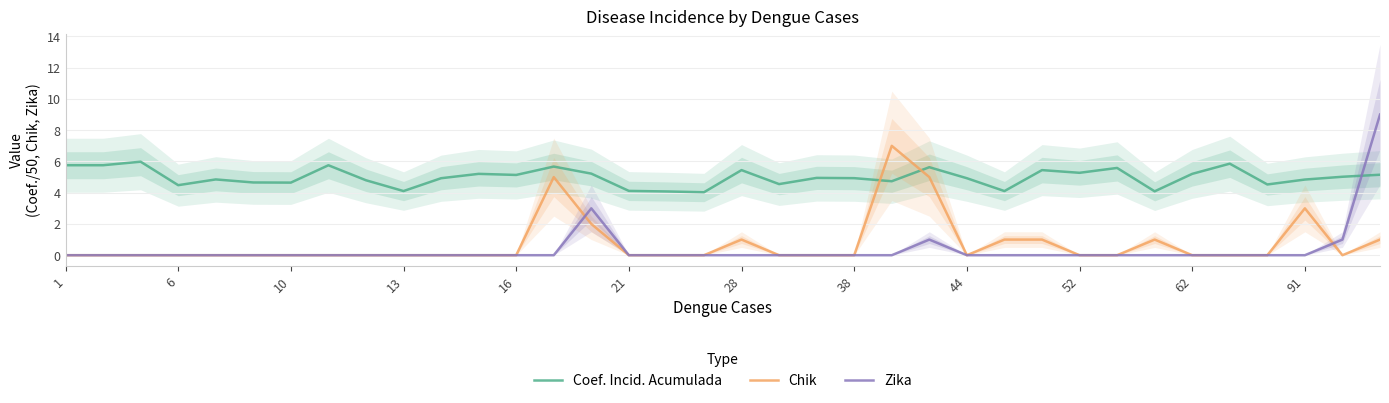

Which series has the largest range (max minus min)?

Zika